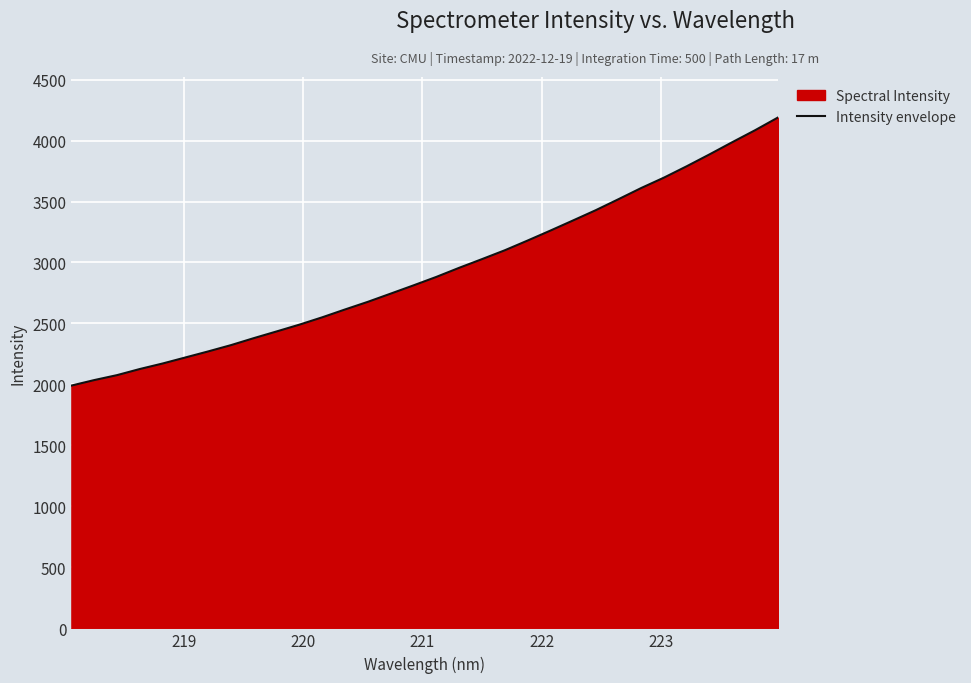

What is the difference between the maximum and minimum values?

2197.6